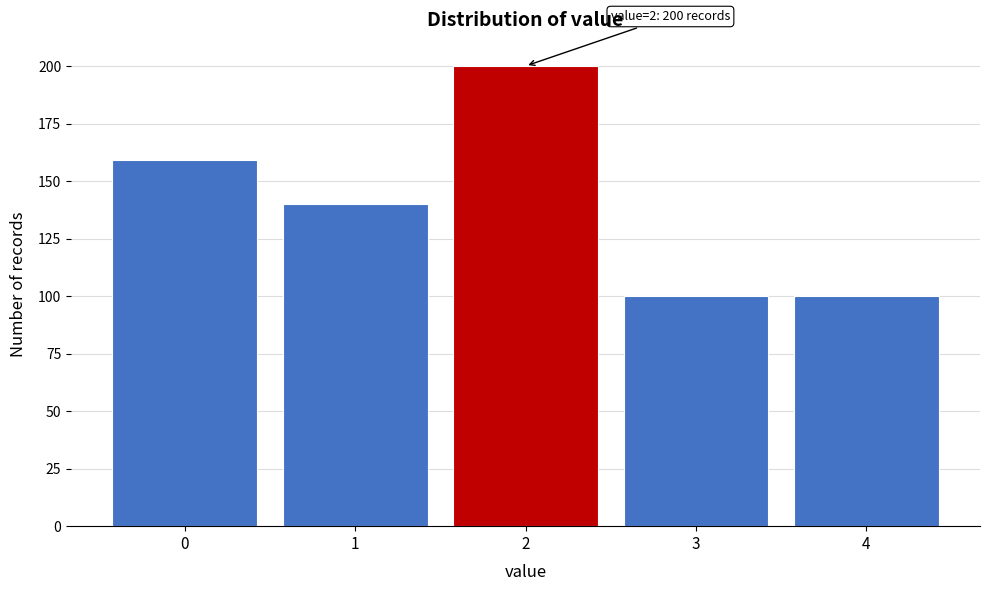

Reading left to right, extract all data points from this chart.

159	140	200	100	100